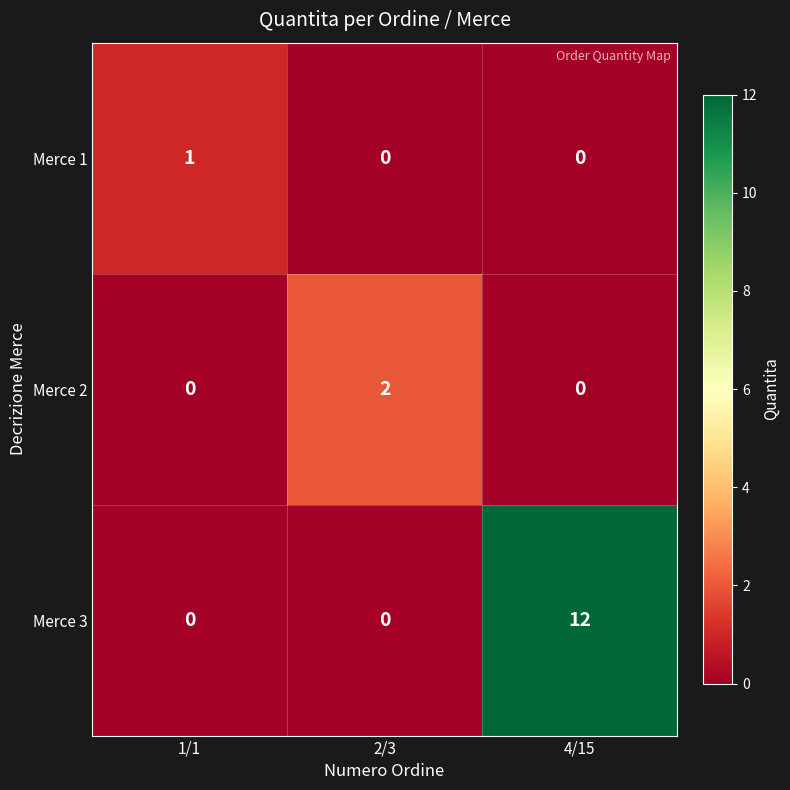

At which category is the sum across all series the highest?

4/15